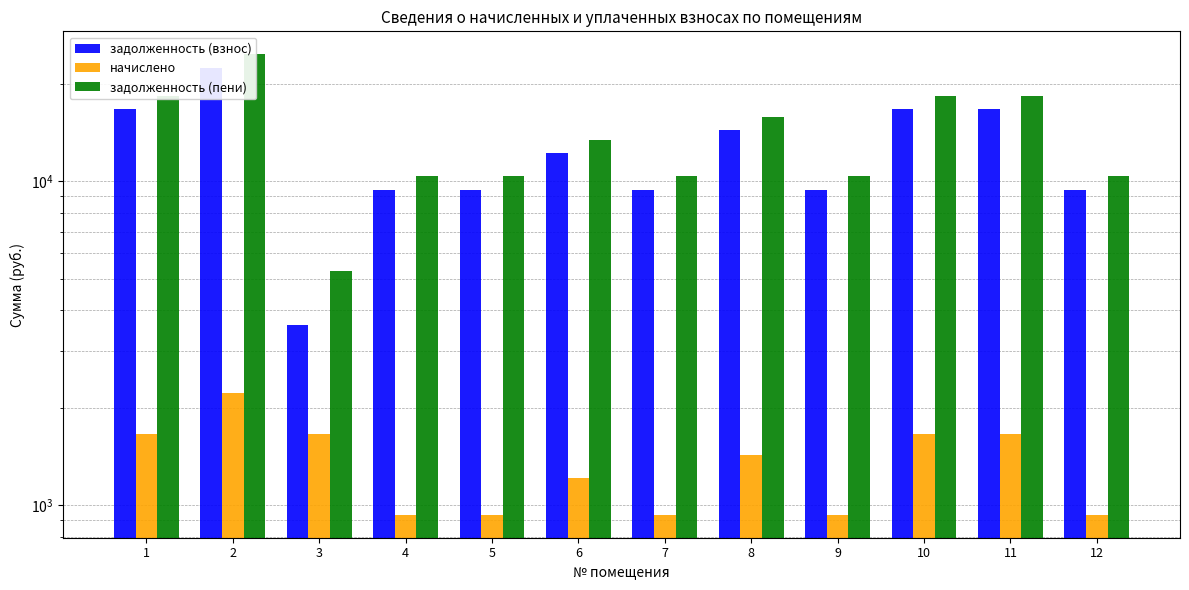

Are the bars horizontal?

No